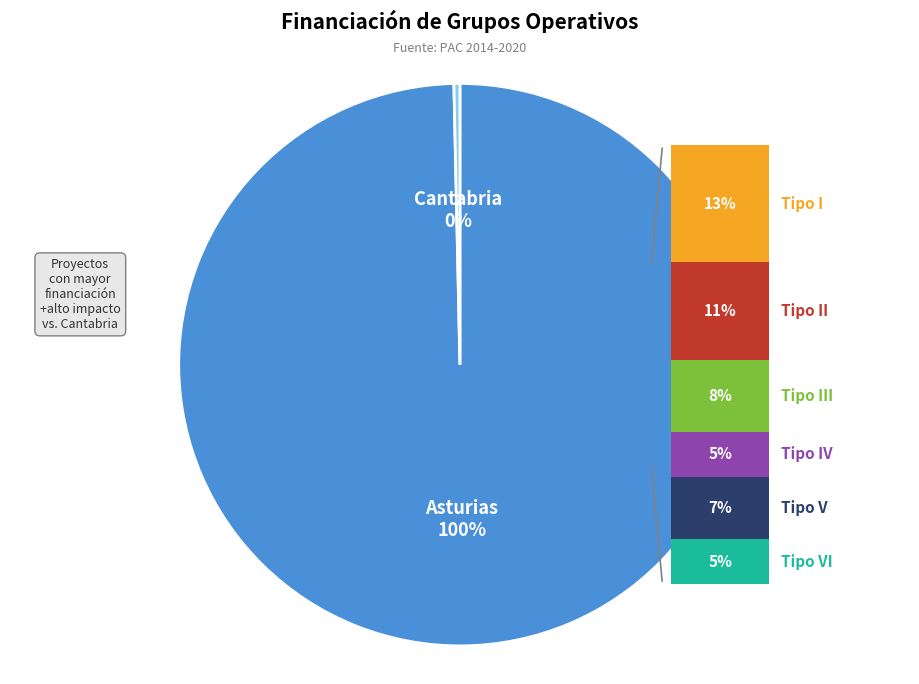

Which category accounts for the majority?

PAC 2014-2020 (Asturias)